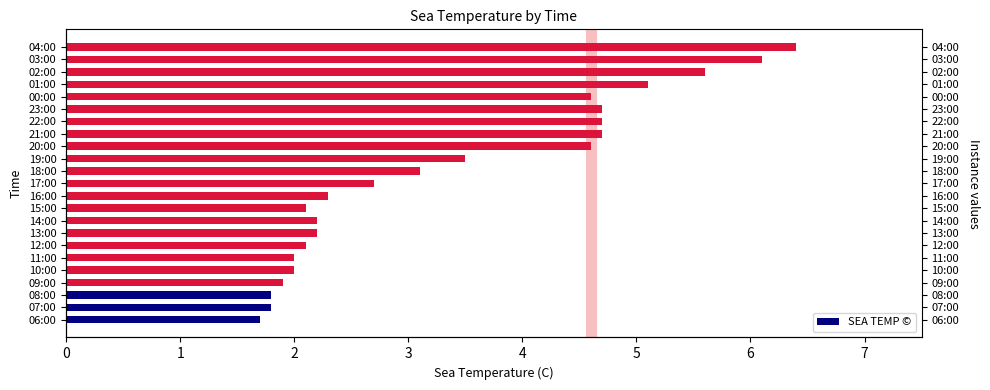

How many data points are above 2?

17